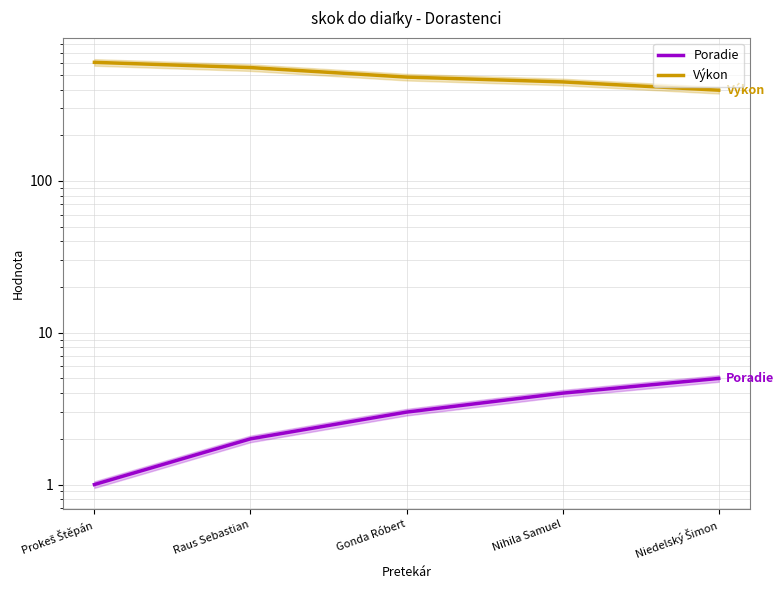

Reading right to left, transcribe all the data shown in this chart.

Poradie: Niedelský Šimon=5	Nihila Samuel=4	Gonda Róbert=3	Raus Sebastian=2	Prokeš Štěpán=1
Výkon: Niedelský Šimon=396	Nihila Samuel=449	Gonda Róbert=483	Raus Sebastian=558	Prokeš Štěpán=604